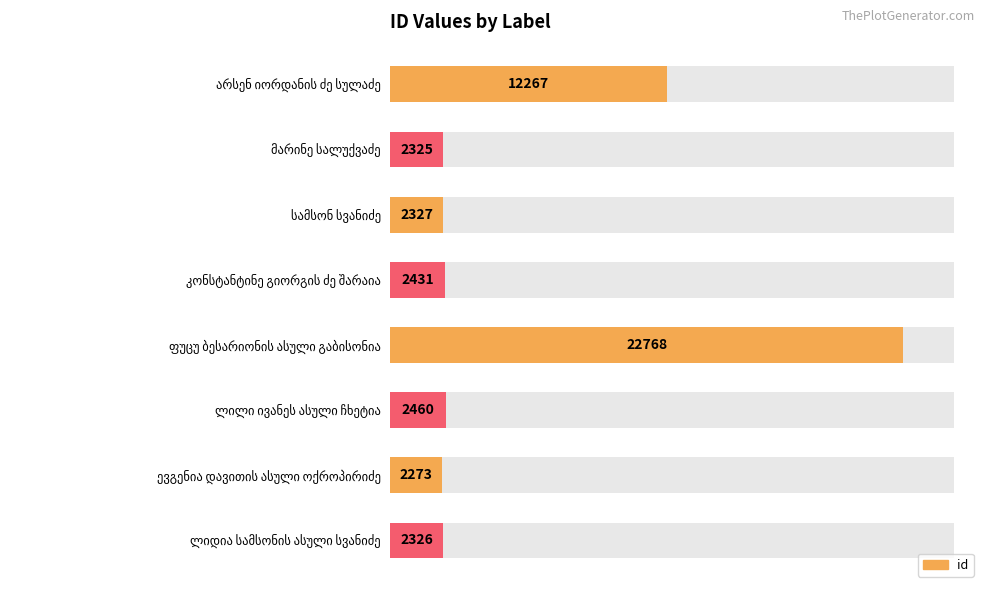

What is the sum of all values?

49177